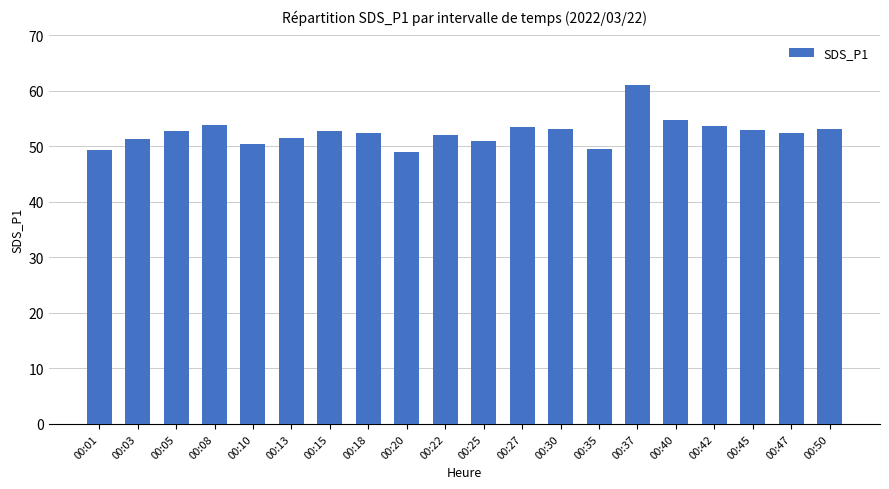

True or false: the data shows 10.7 at 00:10.

False